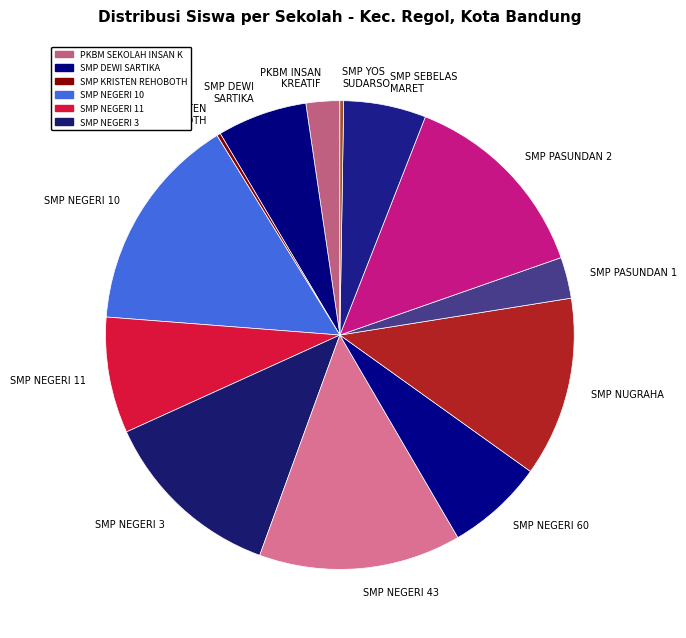

Is the sum of SMP PASUNDAN 1 and SMP NEGERI 3 greater than half?

No